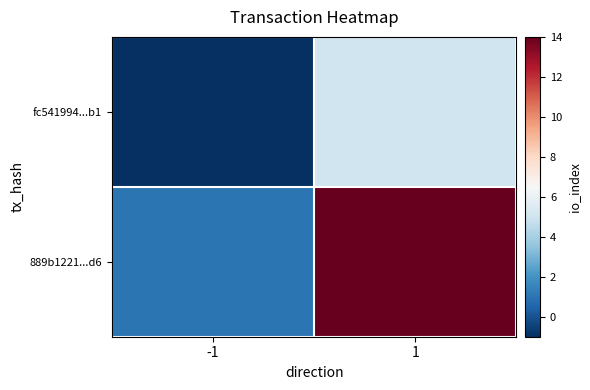

Which series has the widest spread of values?

889b1221...d6